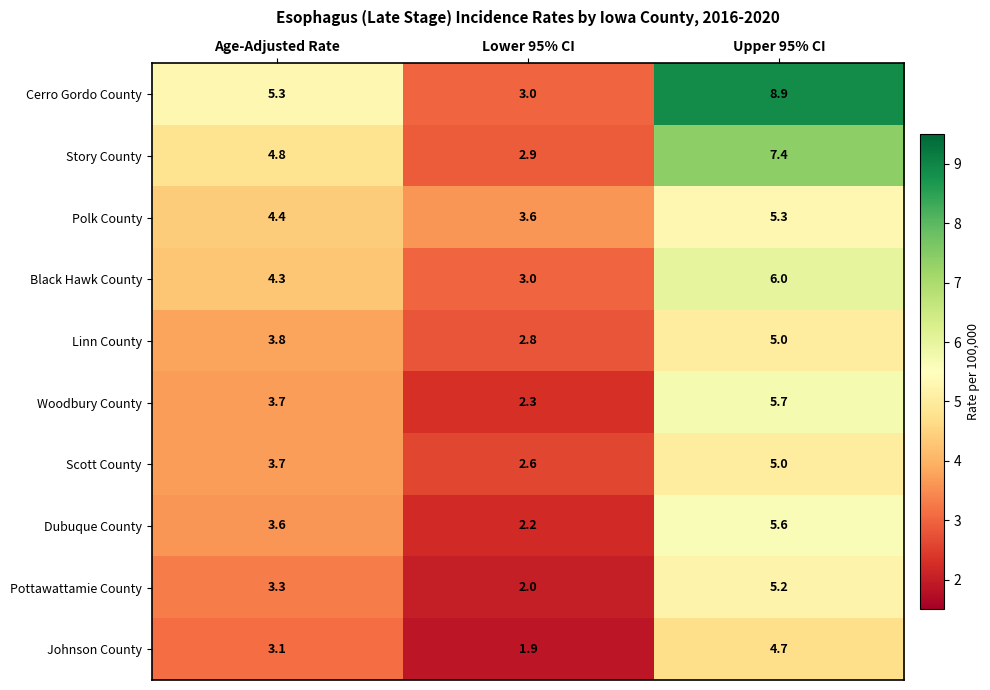

Which series has the largest total across all categories?

Cerro Gordo County